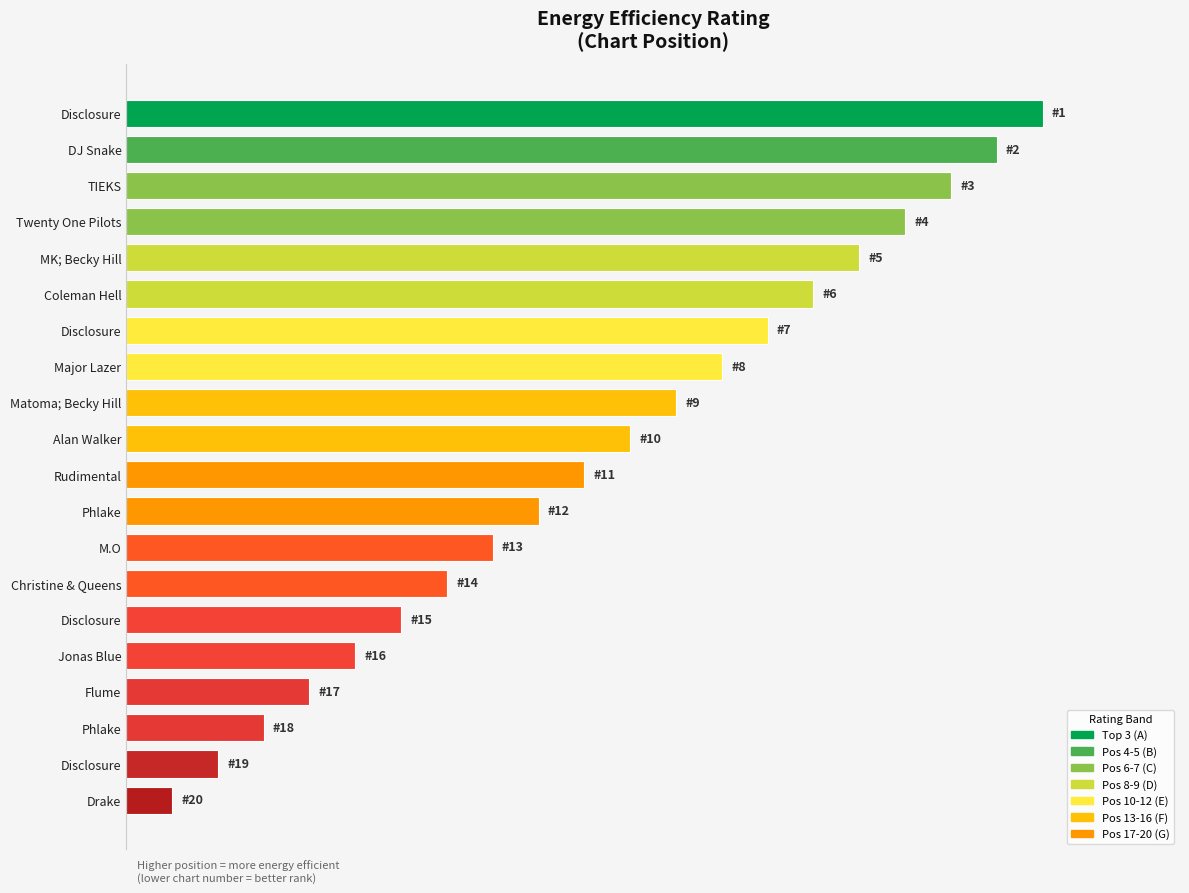

Does the chart contain any negative values?

No